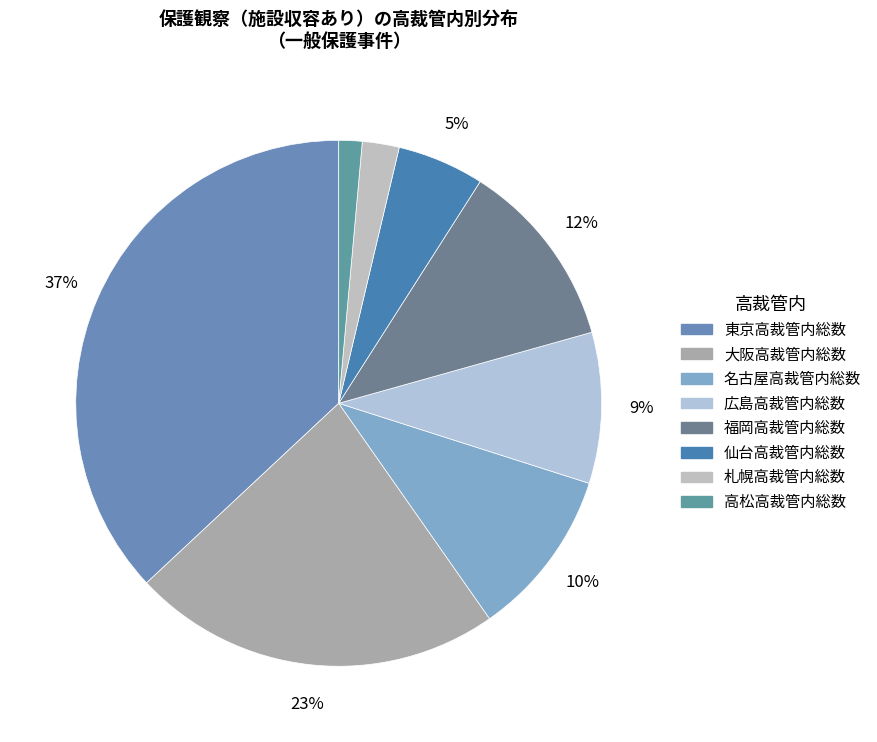

Which has a higher value, 仙台高裁管内総数 or 札幌高裁管内総数?

仙台高裁管内総数